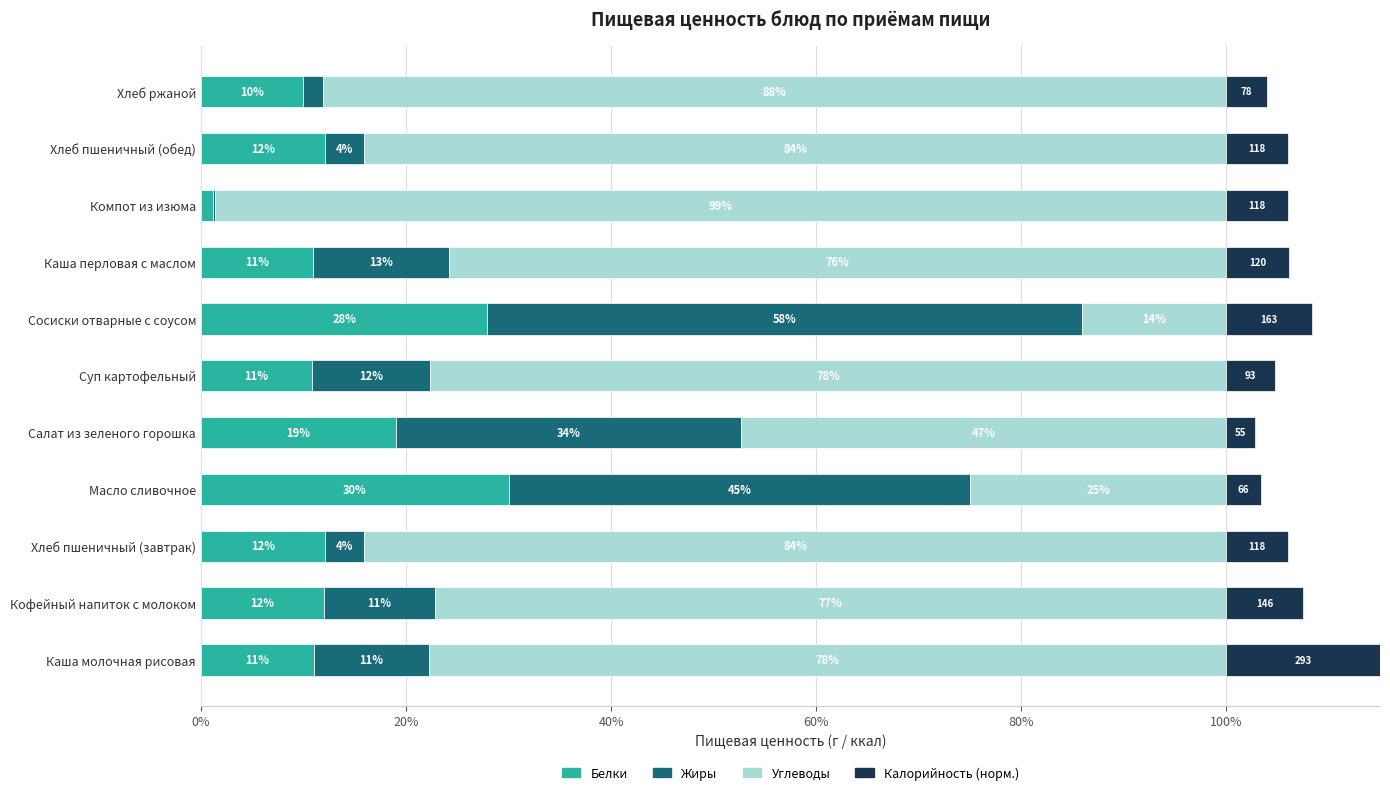

How many data points in Белки are above 12?

6